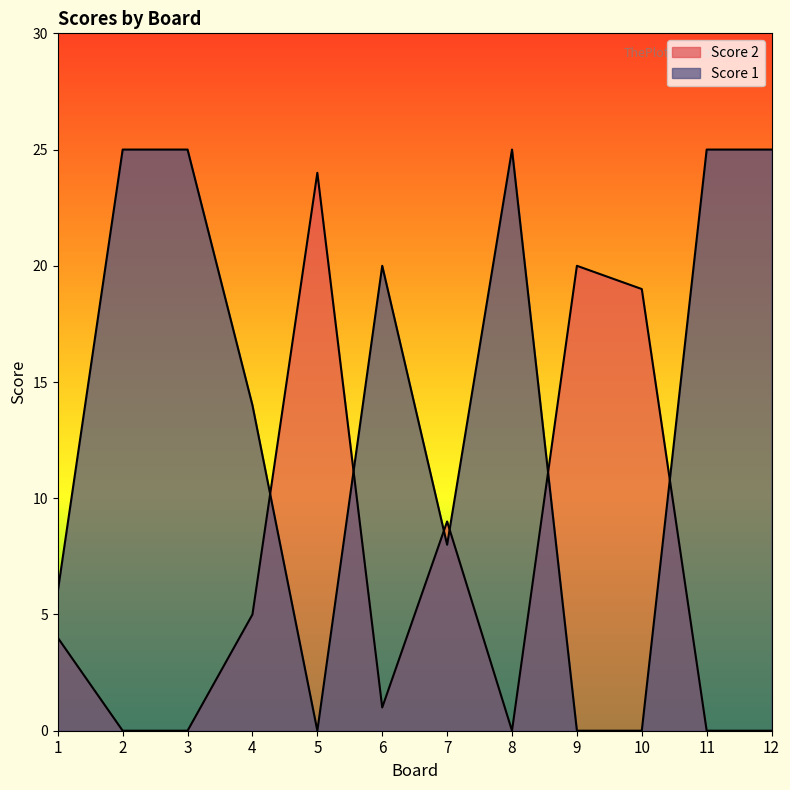

Where is the first local maximum for Score 1?

6